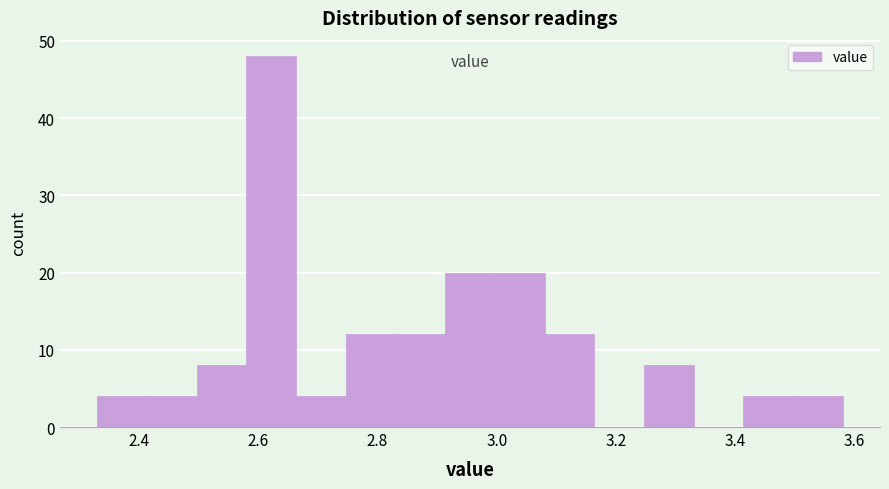

What is the height of the bar covering 2.92 to 3.00 on the x-axis? Neither the bar edges nor the heights are printed on the chart, so give them approximately, as read against the axes.

20